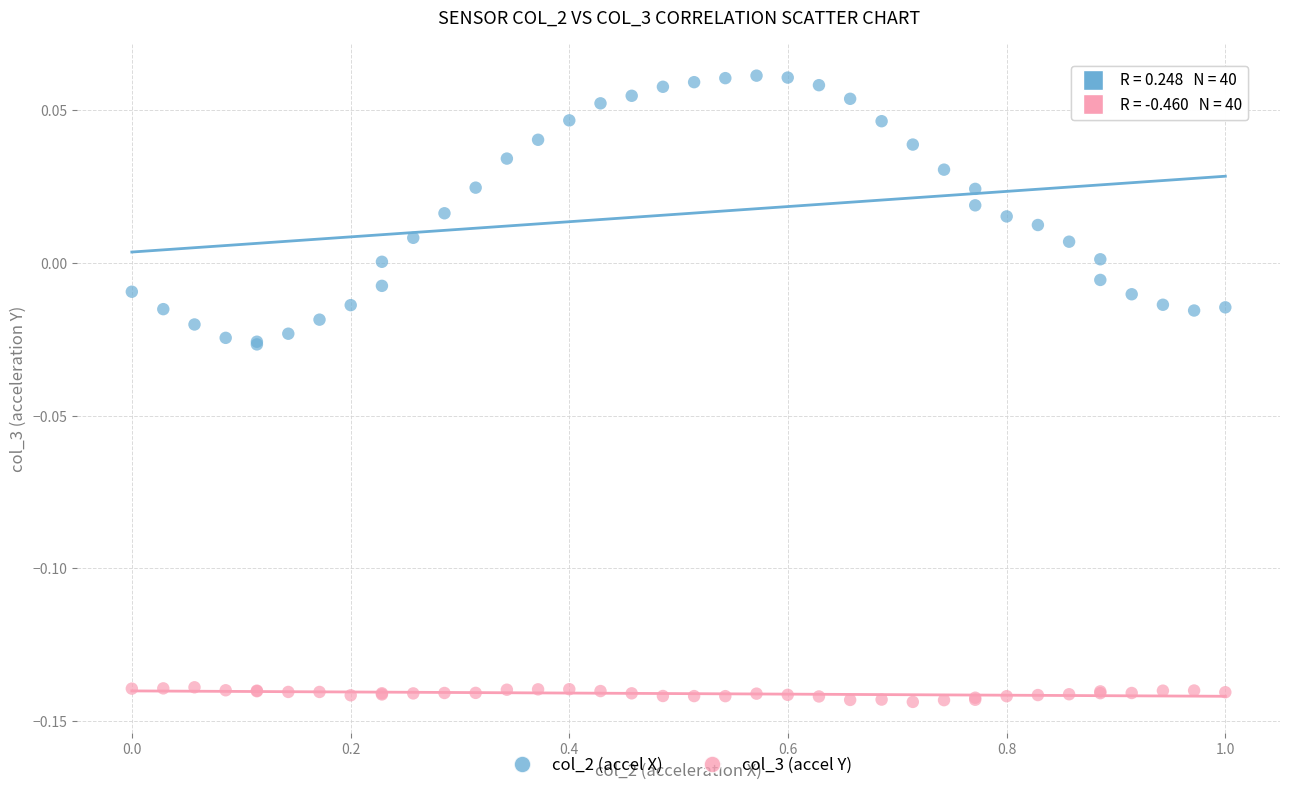

Which series has the widest spread of Y values?

col_2 (accel X)